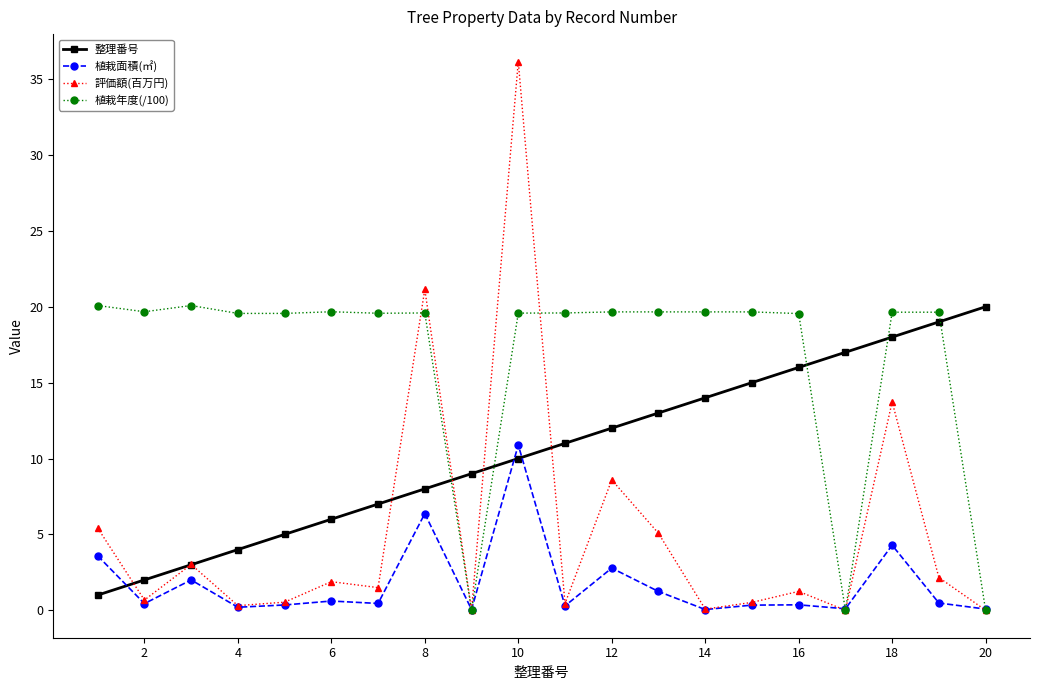

What is the maximum value for 植栽年度(/100)?

20.1